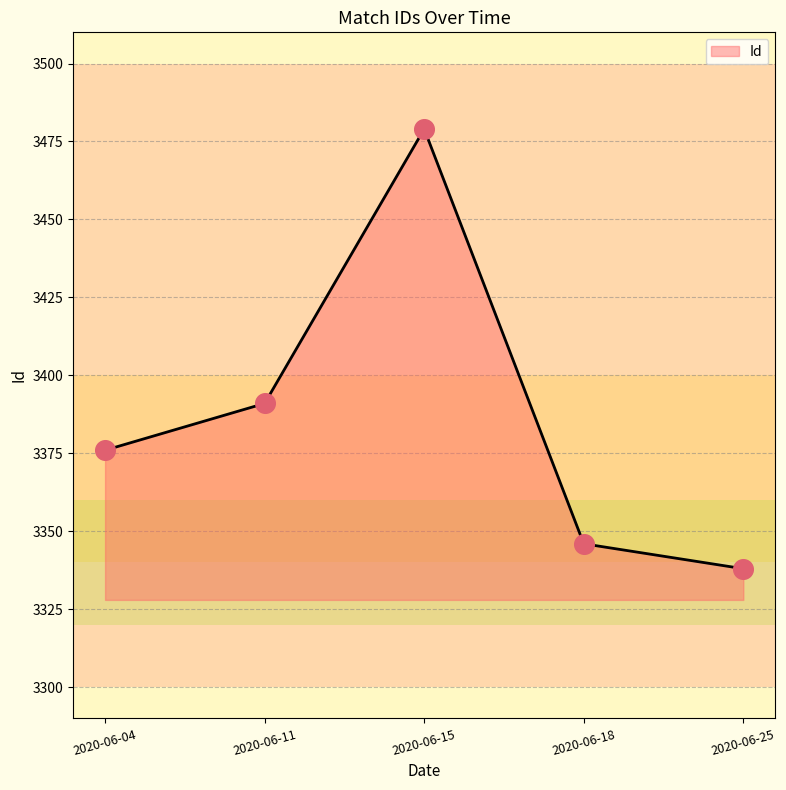

Which has a higher value, 2020-06-04 or 2020-06-11?

2020-06-11